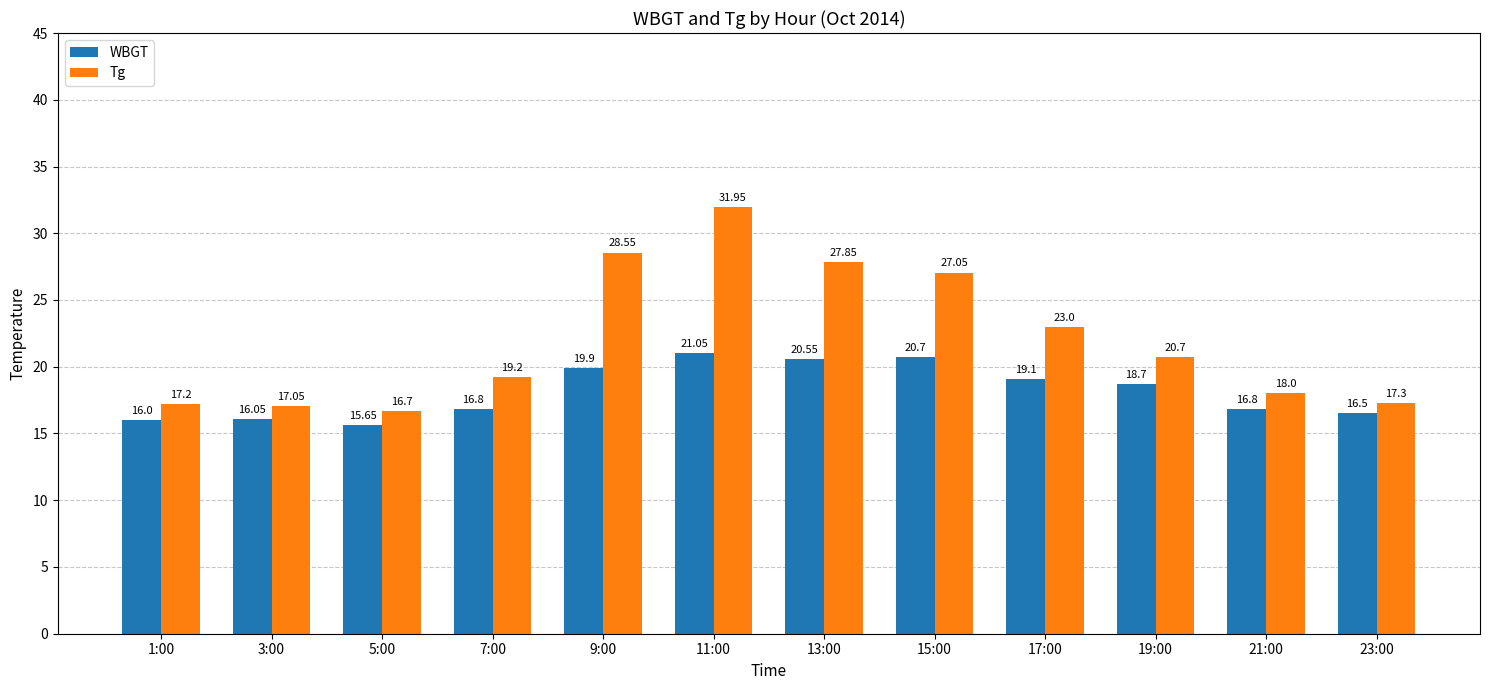

List the series in order of their overall mean, highest first.

Tg, WBGT